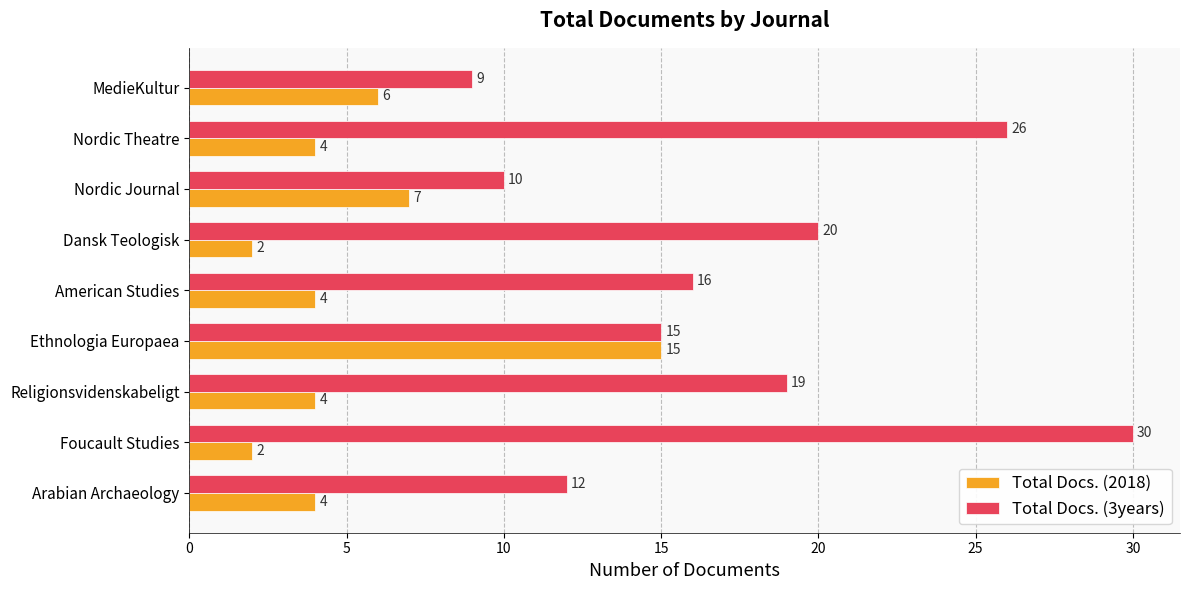

Where is Total Docs. (2018) nearest to the value 8?

Nordic Journal